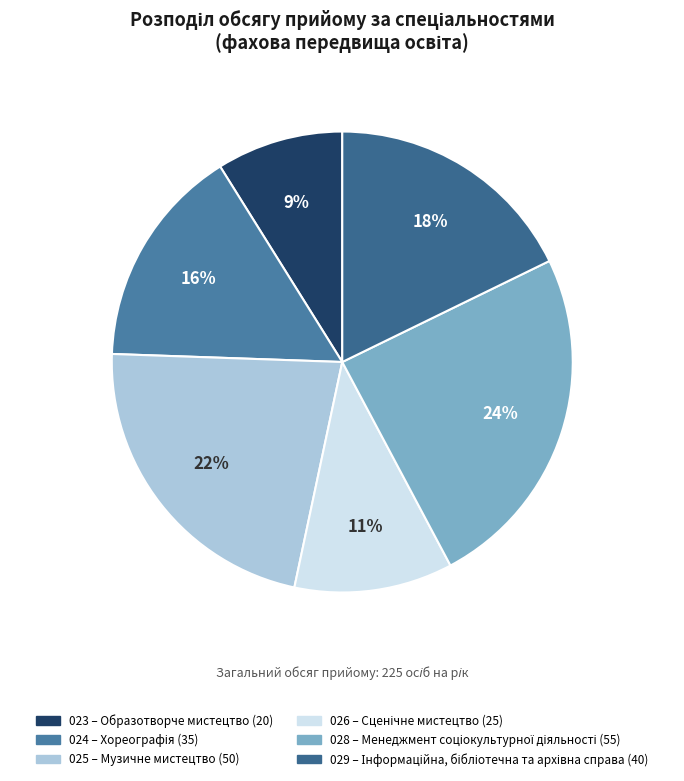

How many segments does this pie chart have?

6